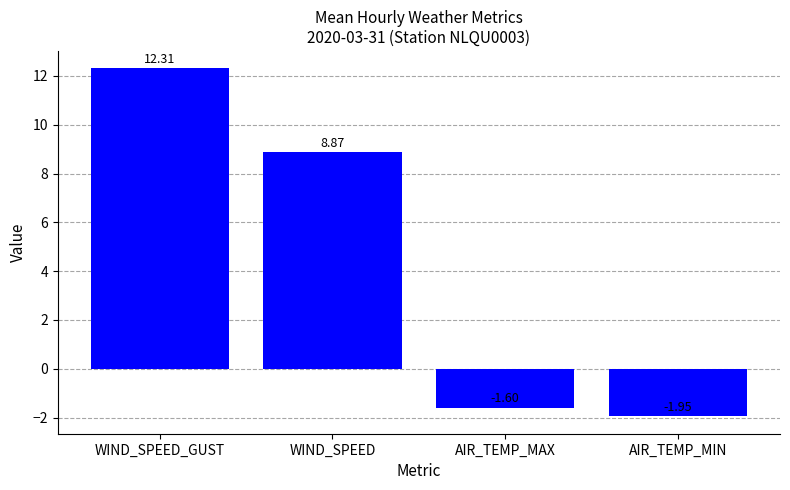

What is the sum of all values?

17.6